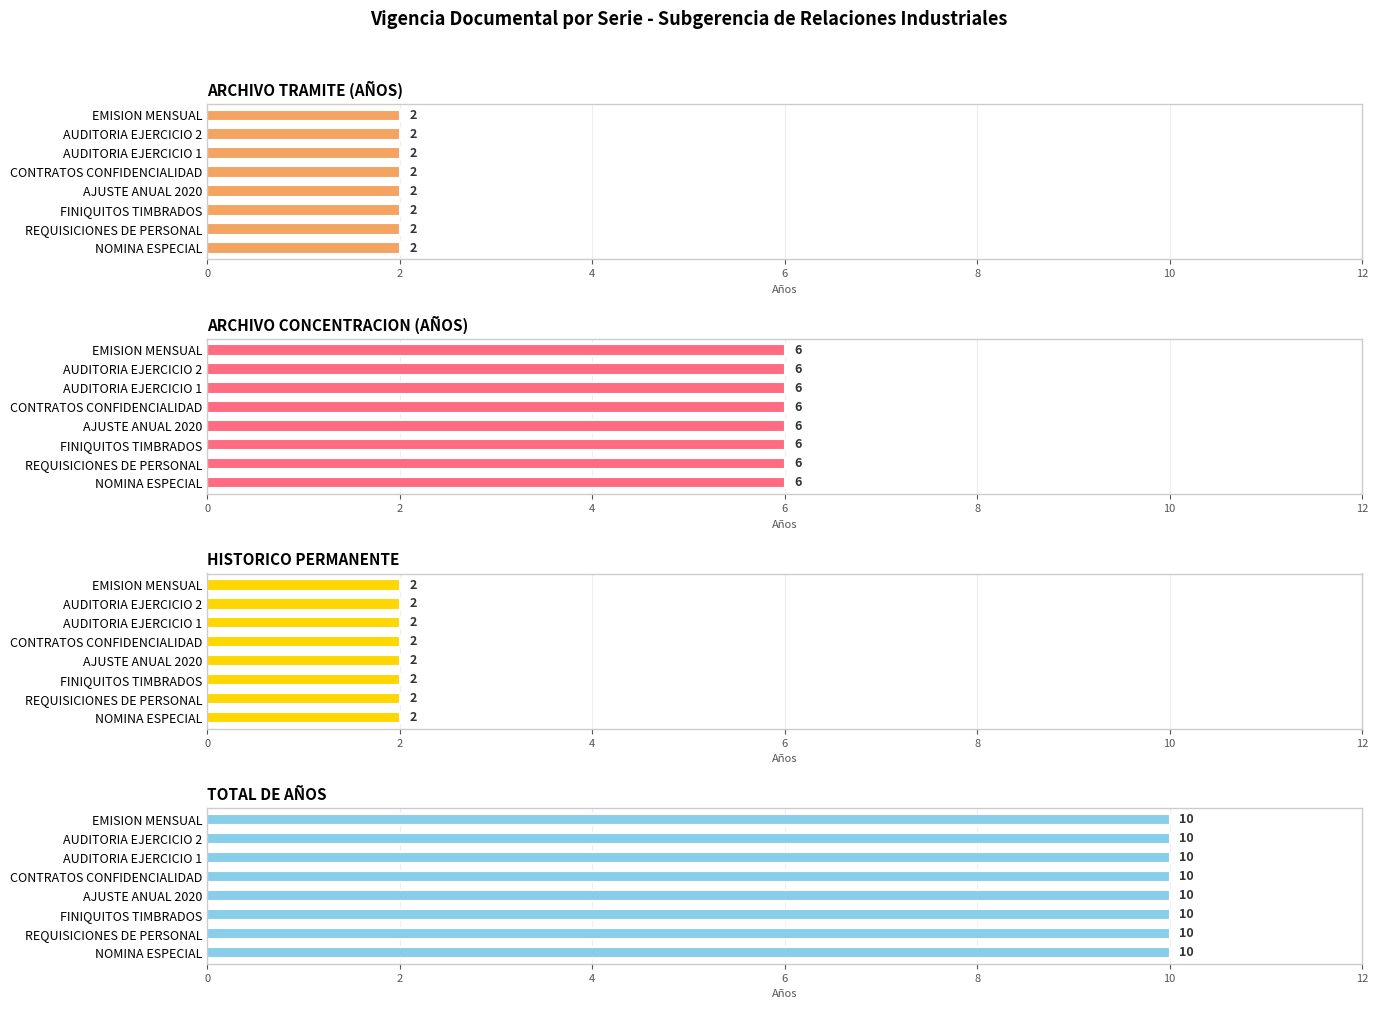

The value of ARCHIVO CONCENTRACION (AÑOS) at AJUSTE ANUAL 2020 is 3. True or false?

False